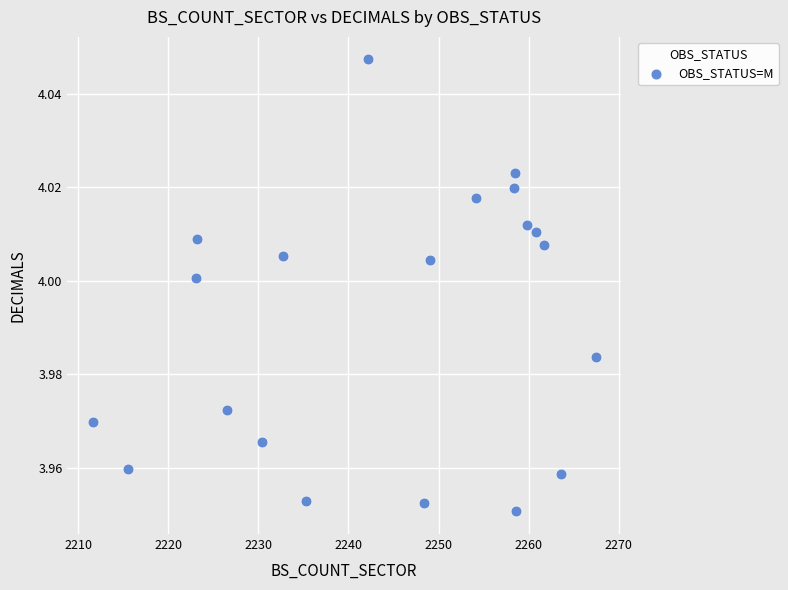

What is the range of X values (max minus min)?

55.8